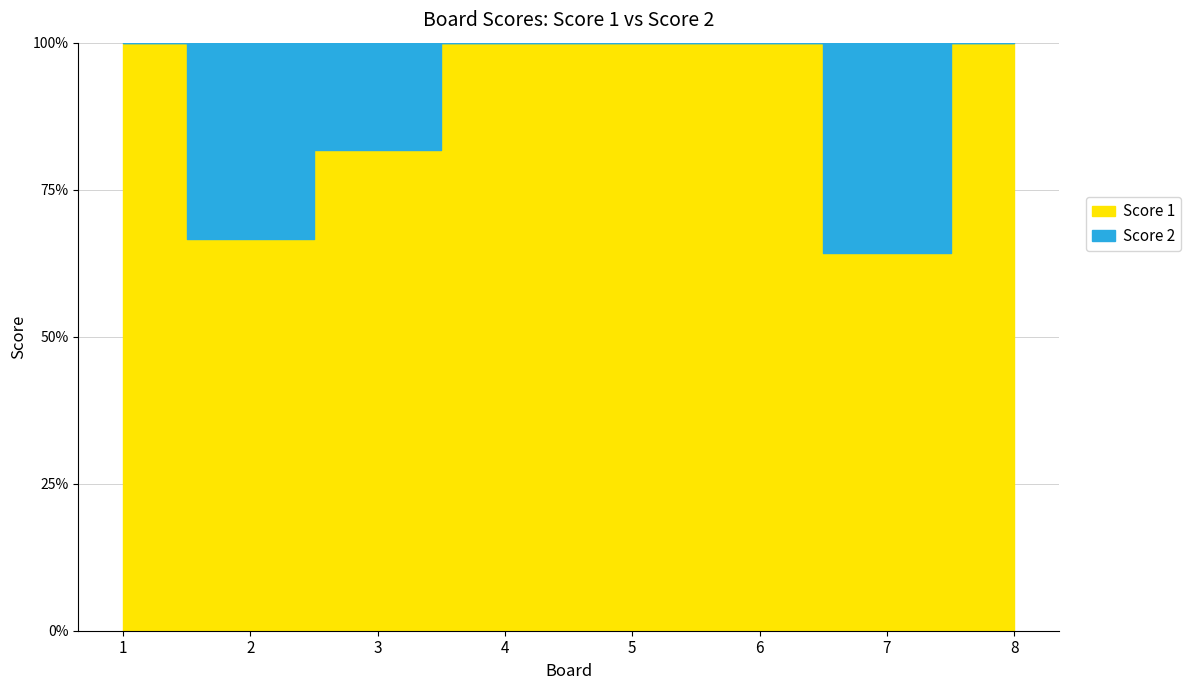

Rank the categories by Score 2 value from highest to lowest.

7, 2, 3, 1, 4, 5, 6, 8